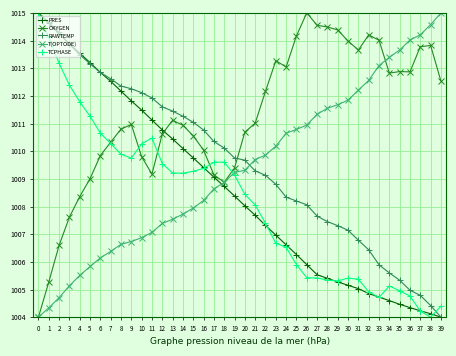

True or false: TCPHASE and T(OPTODE) cross at least once.

True